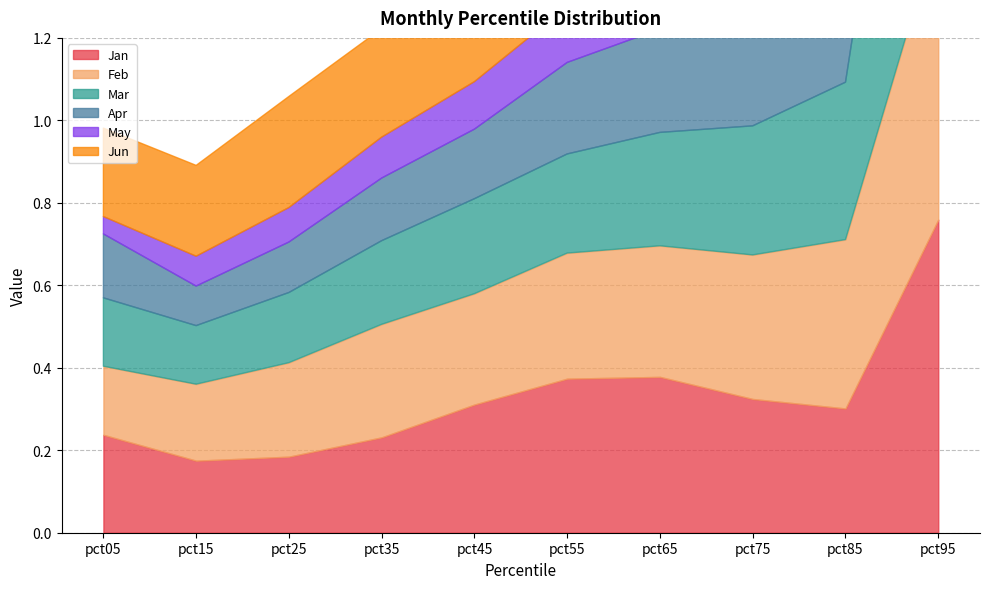

What is the greatest value displayed?

1.1